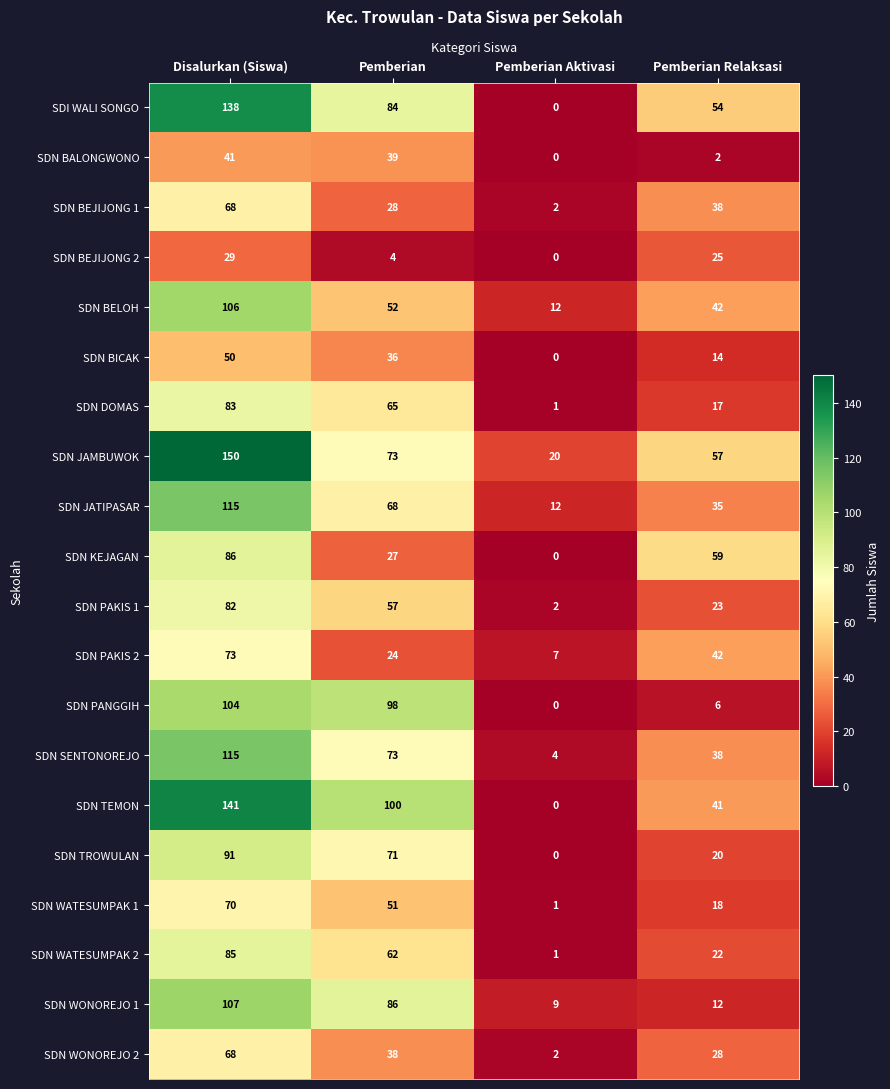

Is it true that SDN DOMAS equals 15 at Pemberian?

False